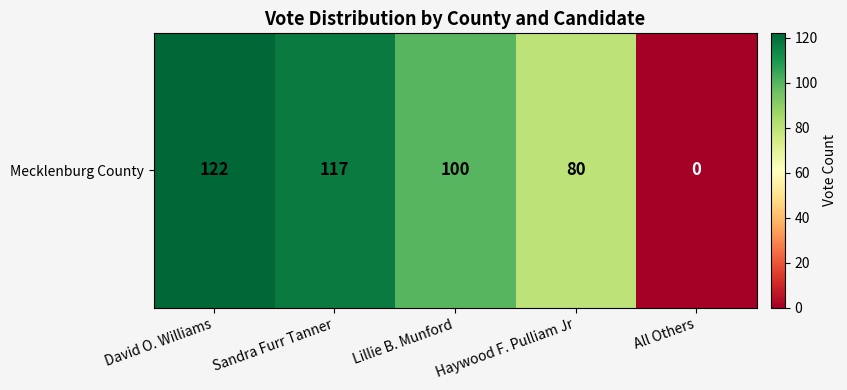

Between Lillie B. Munford and David O. Williams, which is larger?

David O. Williams